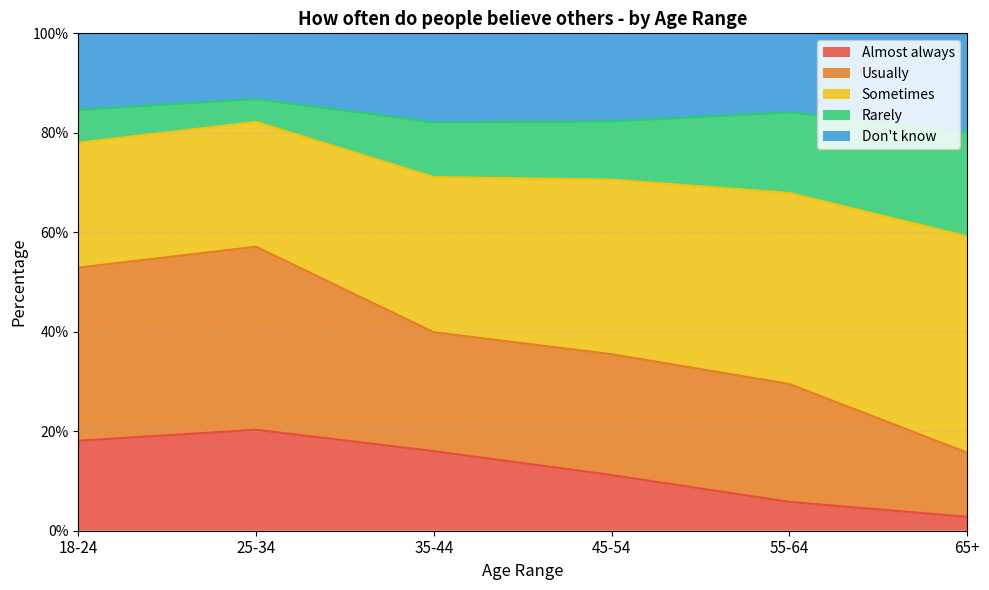

What are all the series names shown in the legend?

Almost always, Usually, Sometimes, Rarely, Don't know